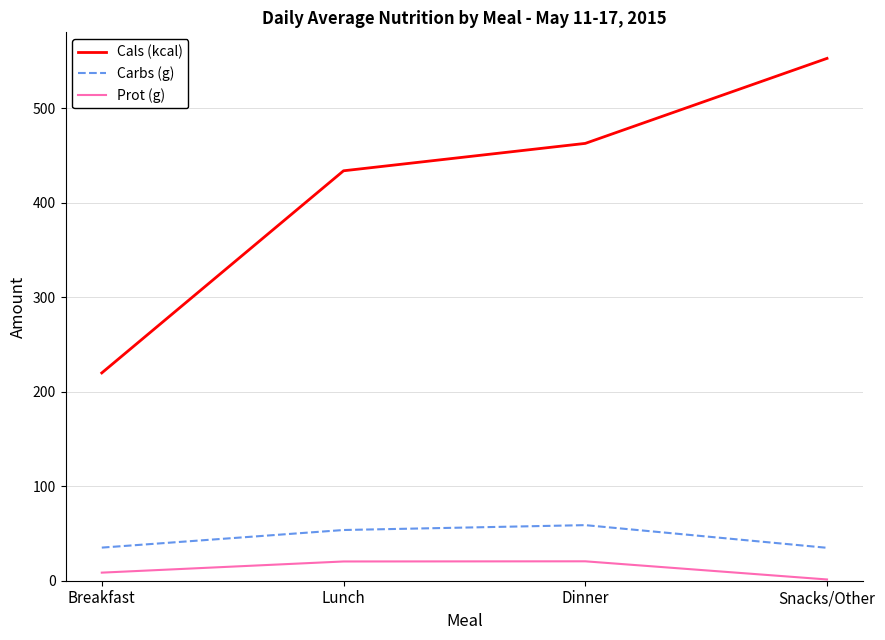

What is the total value across all series at Breakfast?

263.6